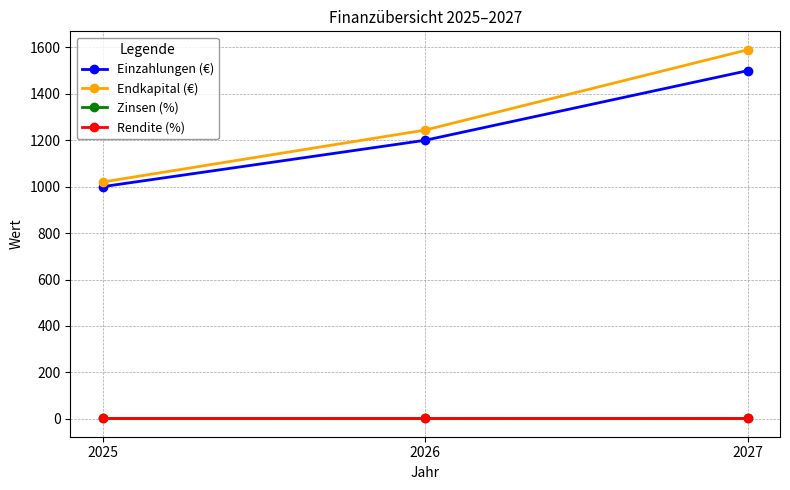

Does the chart have visible grid lines?

Yes